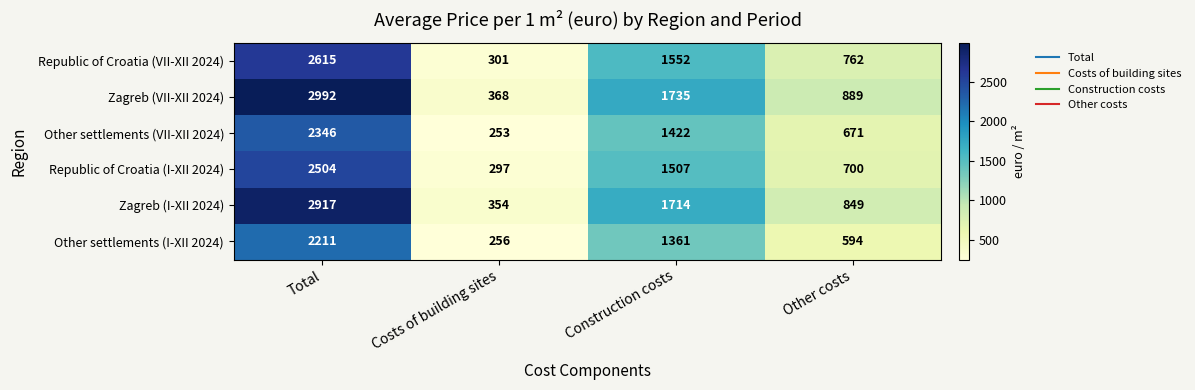

At Construction costs, list the series in order from smallest to largest.

Other settlements (I-XII 2024), Other settlements (VII-XII 2024), Republic of Croatia (I-XII 2024), Republic of Croatia (VII-XII 2024), Zagreb (I-XII 2024), Zagreb (VII-XII 2024)